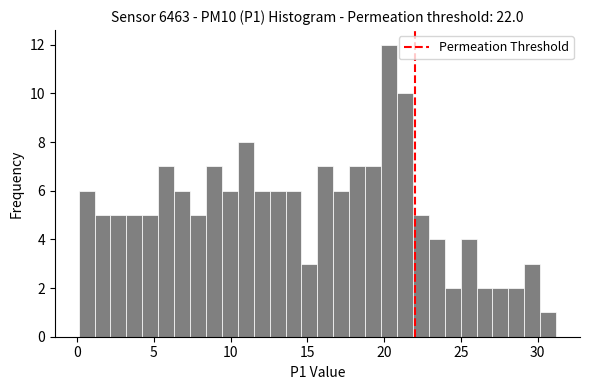

Around what value on the x-axis is the tallest bar? Give the approximate position of its centre, as read against the axis.

20.5